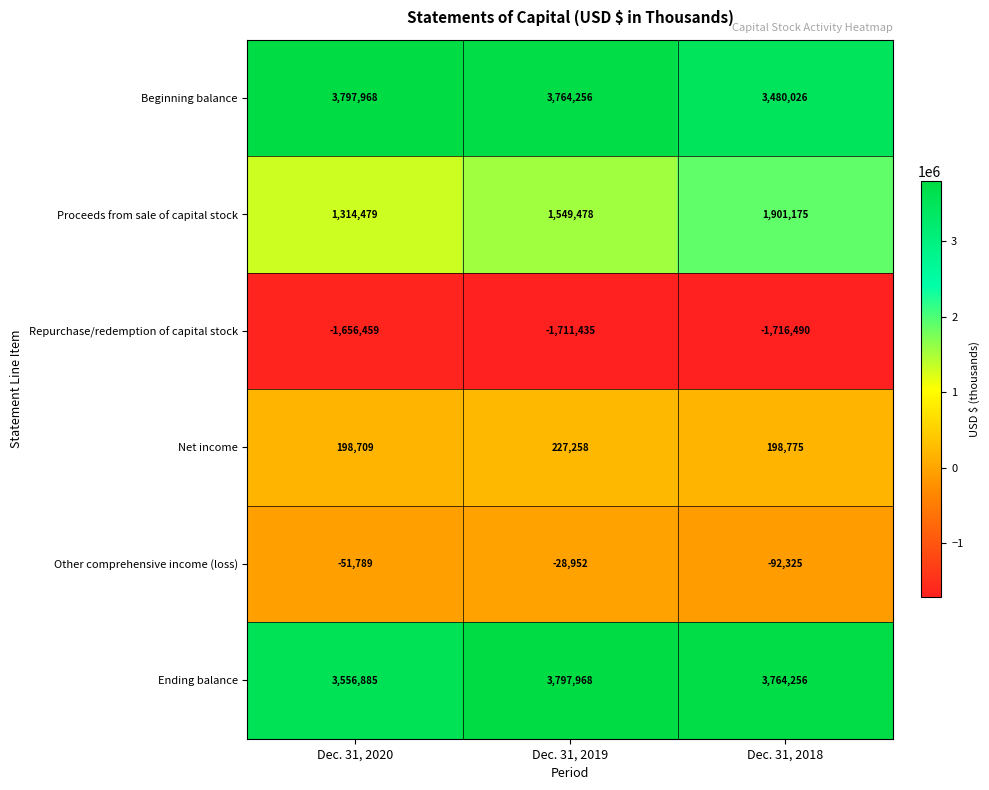

Is it true that Ending balance equals 6147289 at Dec. 31, 2019?

False